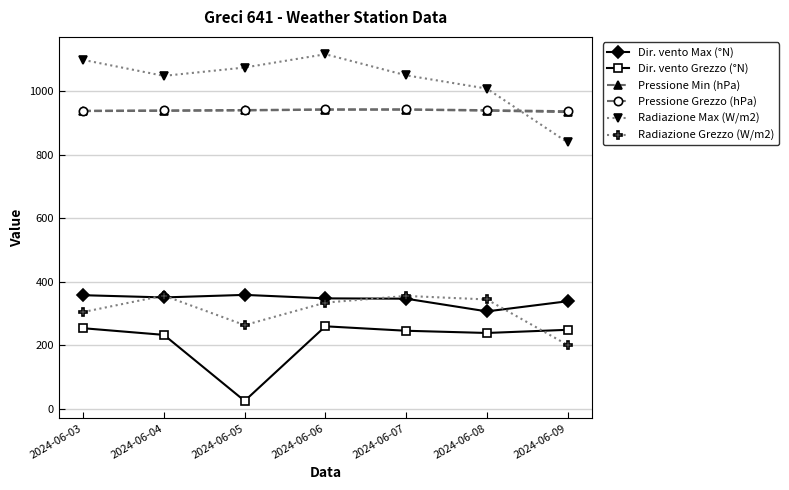

Does the chart have visible grid lines?

Yes